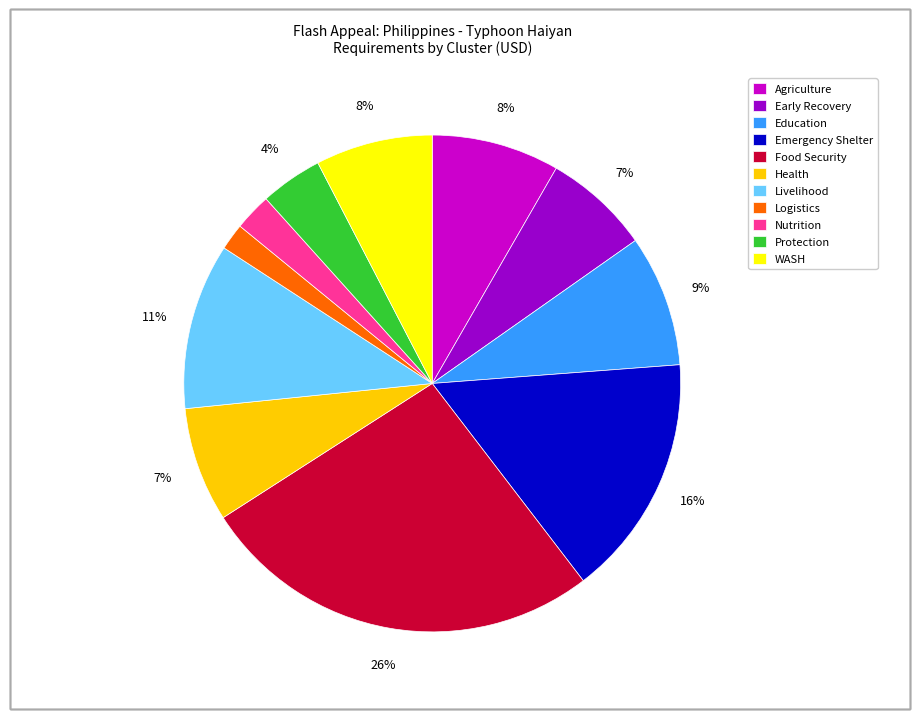

True or false: Agriculture accounts for 8% of the total.

True